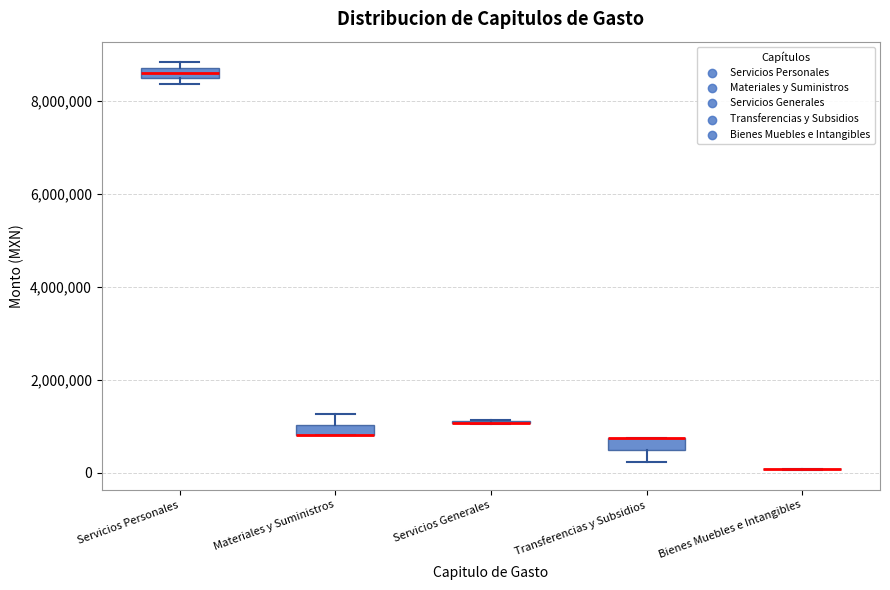

Where is the upper edge of the box for Transferencias y Subsidios on the y-axis? The values are not printed on the chart, so give them approximately, as read against the axis.

800000